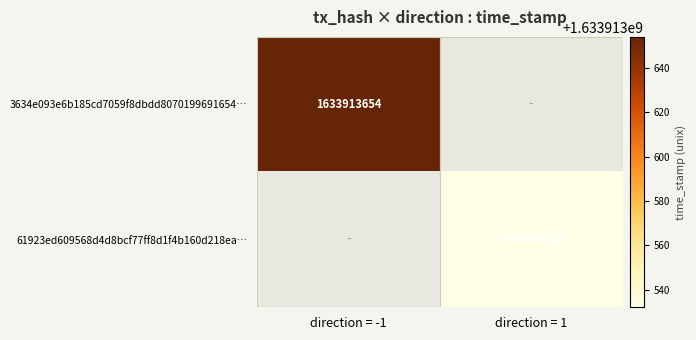

True or false: 3634e093e6b185cd7059f8dbdd8070199691654… has a value of 837061877 at direction = -1.

False